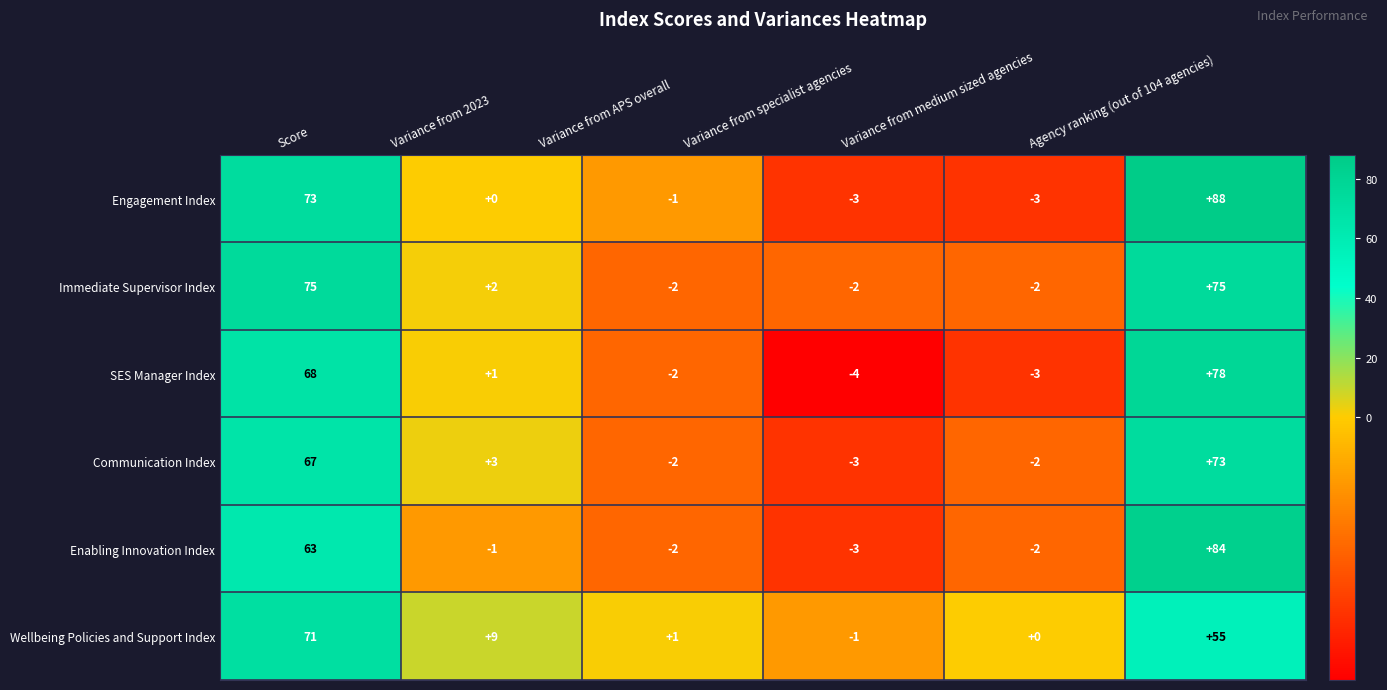

Which category has the lowest value across all series?

Variance from specialist agencies